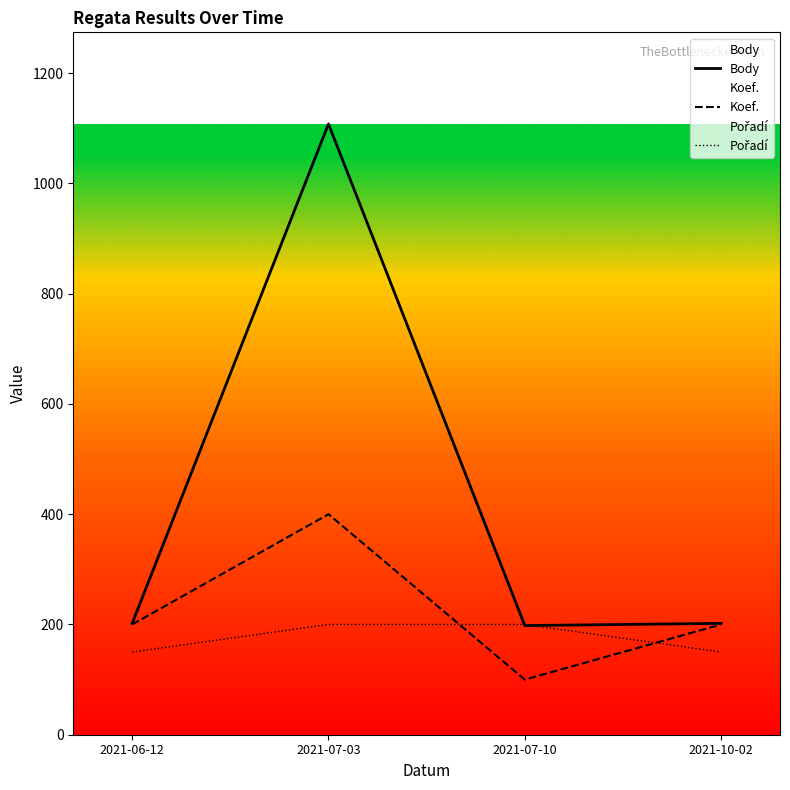

At which category is the sum across all series the highest?

2021-07-03